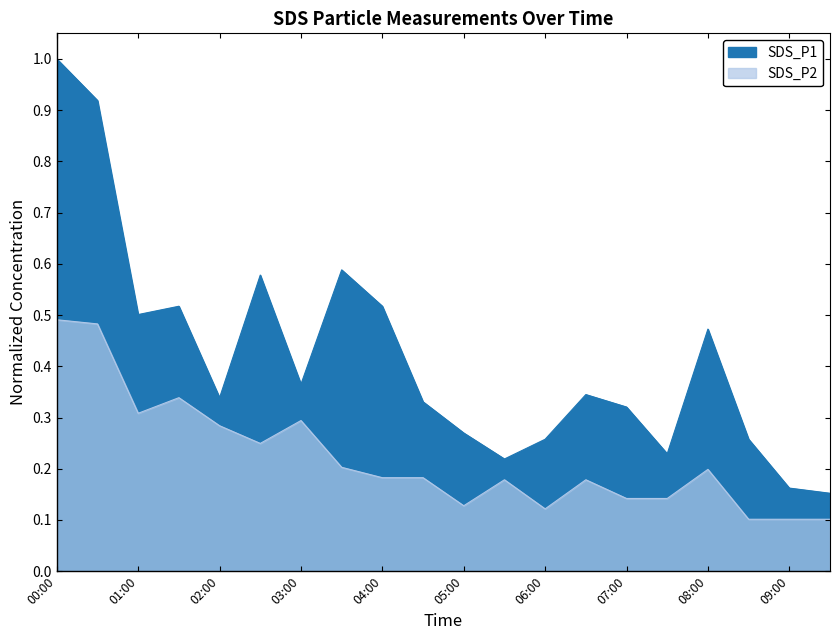

What is the difference between the second highest and second lowest values in the SDS_P1 series?

0.8